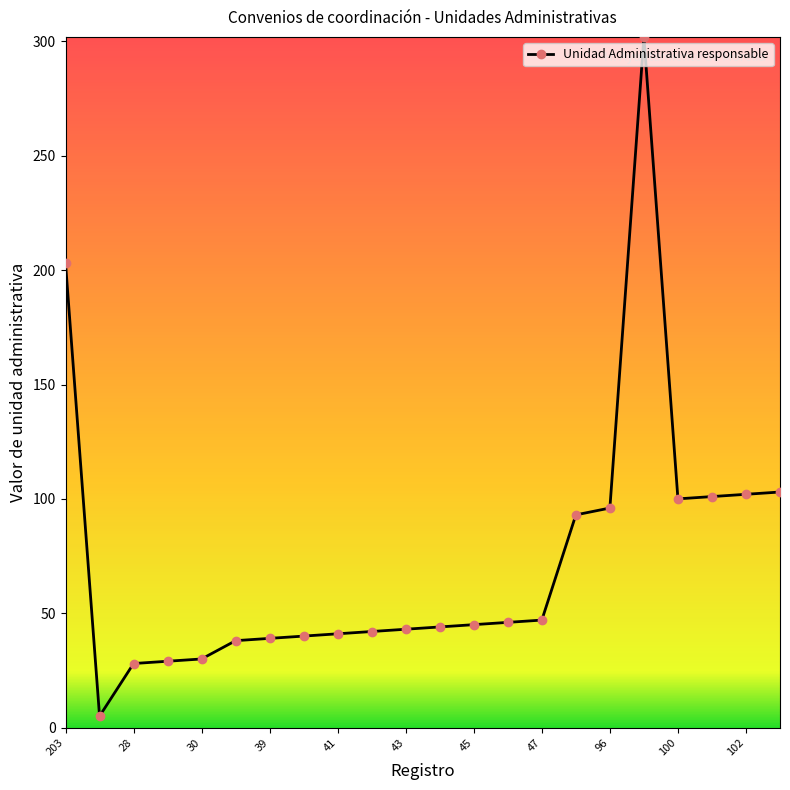

What is the difference between the second highest and minimum values?

198